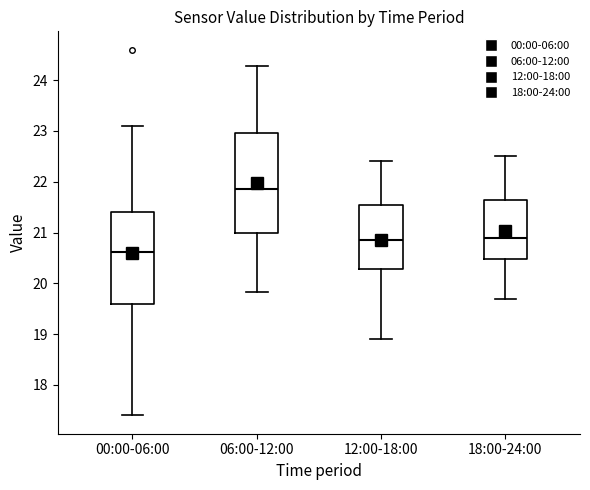

Reading left to right, transcribe this box plot: for each box, give where its median line is, the range the box spans, and where its two whiskers end, as read against the y-axis. The values are not printed on the chart, so give them approximately, as read against the axis.

00:00-06:00: median 20.6, box 19.6 to 21.4, whiskers 17.4 to 23.1
06:00-12:00: median 21.9, box 21.0 to 23.0, whiskers 19.8 to 24.3
12:00-18:00: median 20.9, box 20.3 to 21.6, whiskers 18.9 to 22.4
18:00-24:00: median 20.9, box 20.5 to 21.7, whiskers 19.7 to 22.5